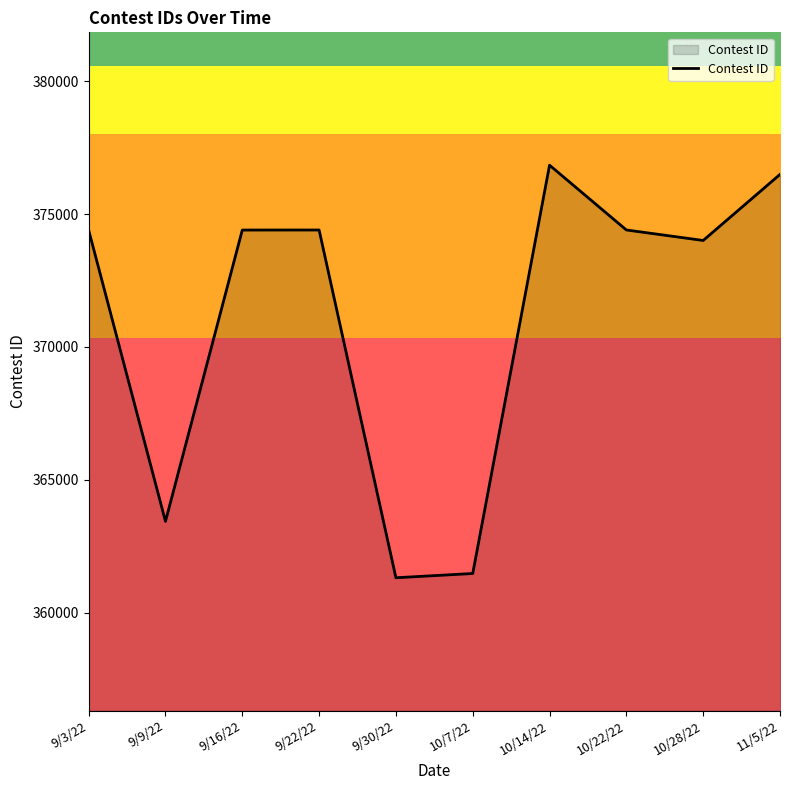

What is the ratio of the value at 9/30/22 to the value at 9/9/22?

1.0